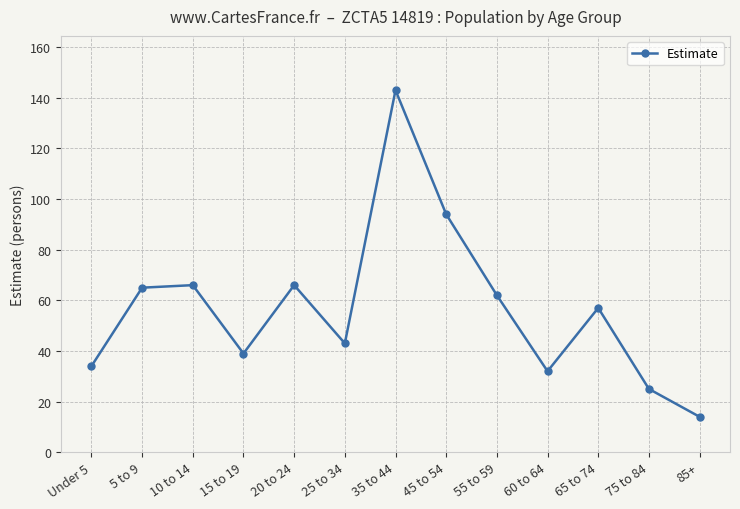

Which has a higher value, 60 to 64 or 10 to 14?

10 to 14